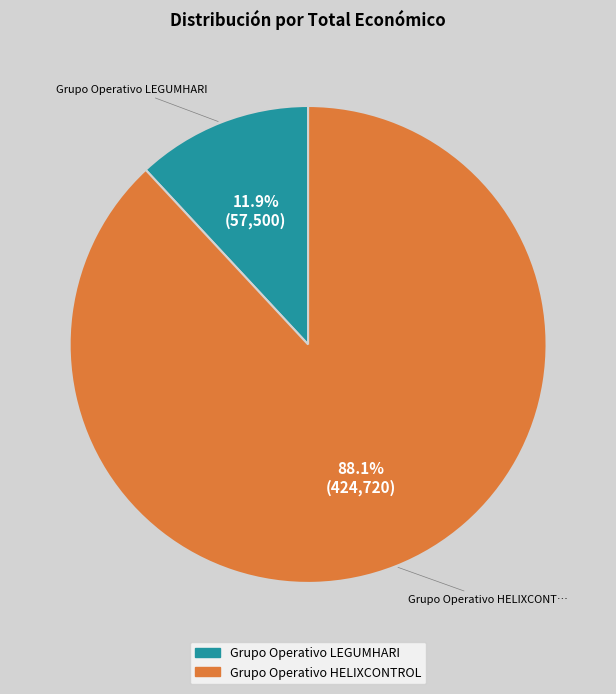

To the nearest percent, what is the combined percentage of Grupo Operativo LEGUMHARI and Grupo Operativo HELIXCONTROL?

100%